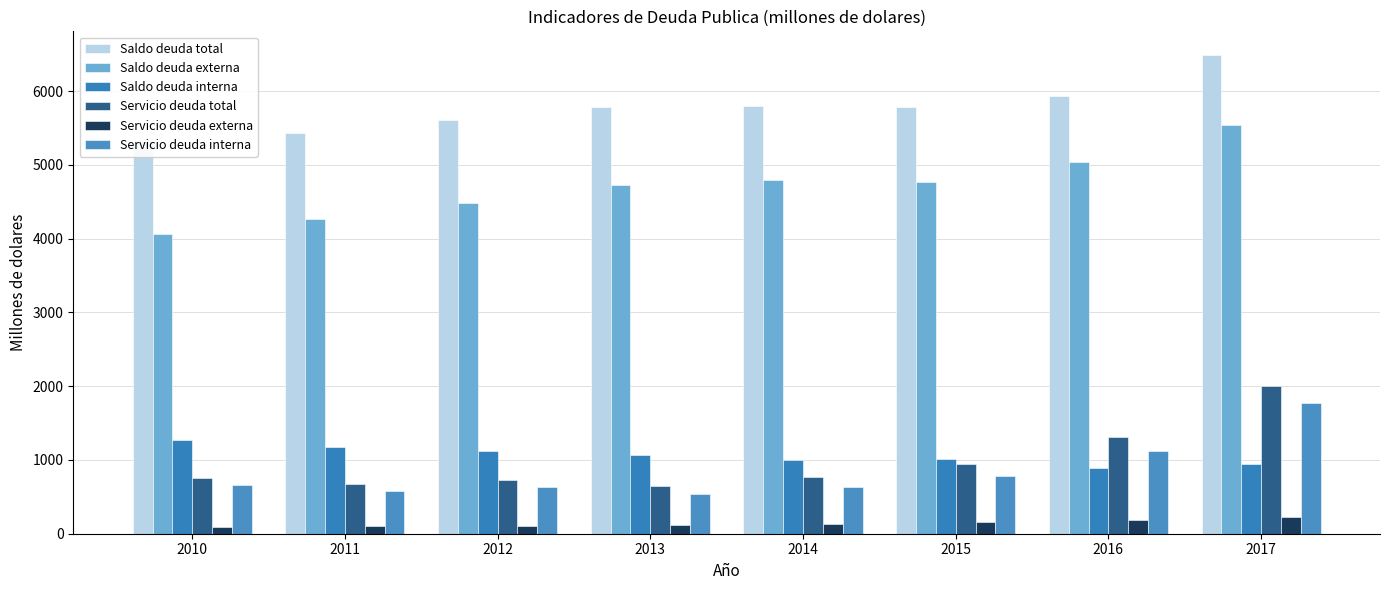

How many data points in Servicio deuda interna are less than 661?

4